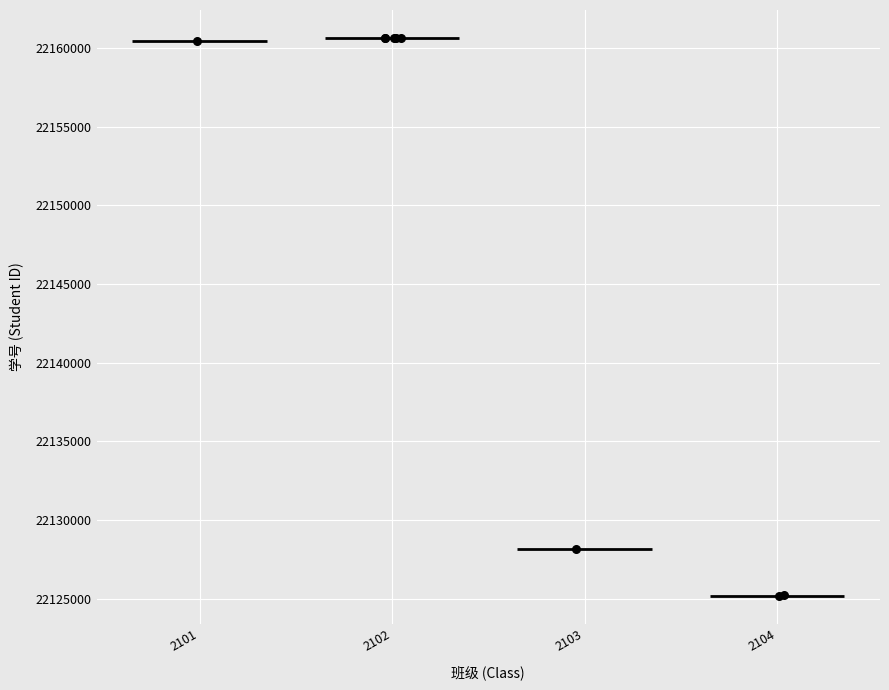

What Y value in the scatter plot is closest to 22142895?

22128123